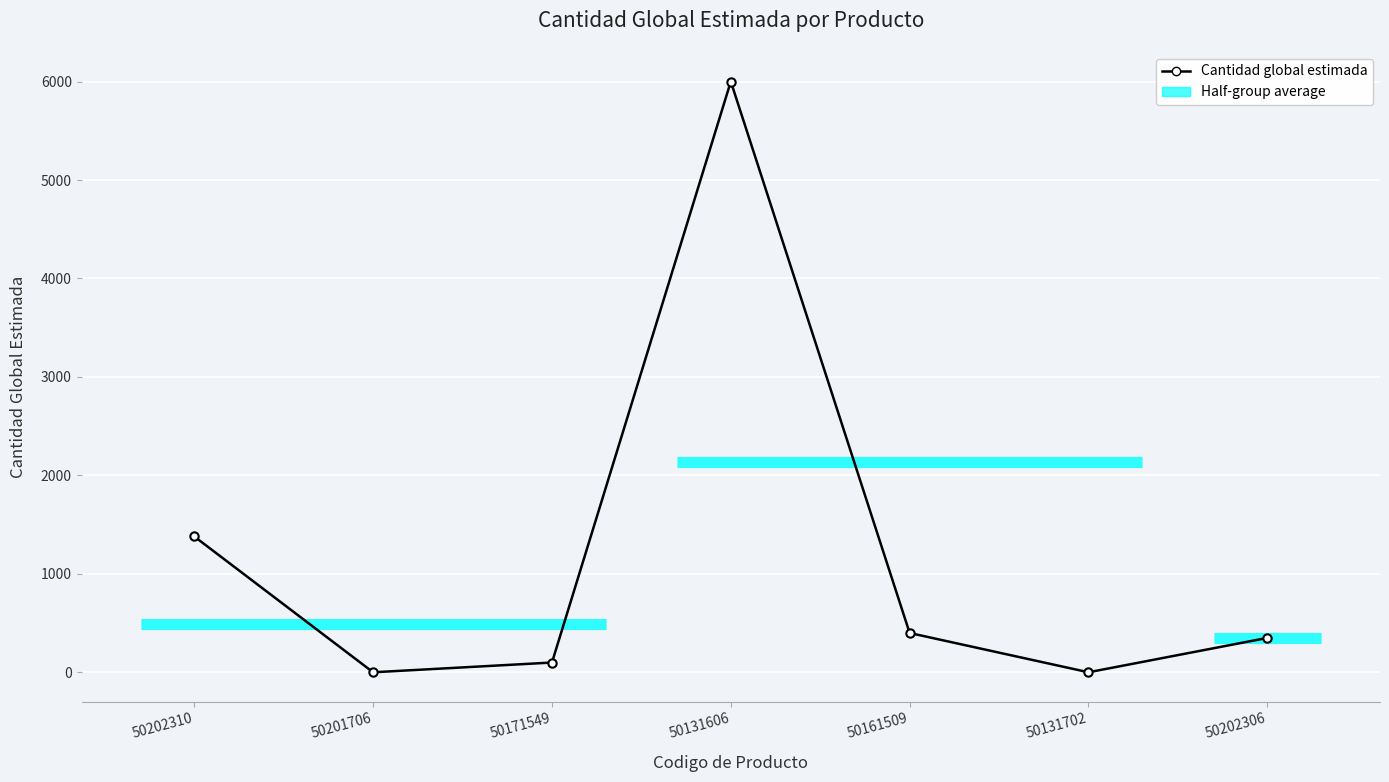

Is it true that the value at 50161509 is 125?

False